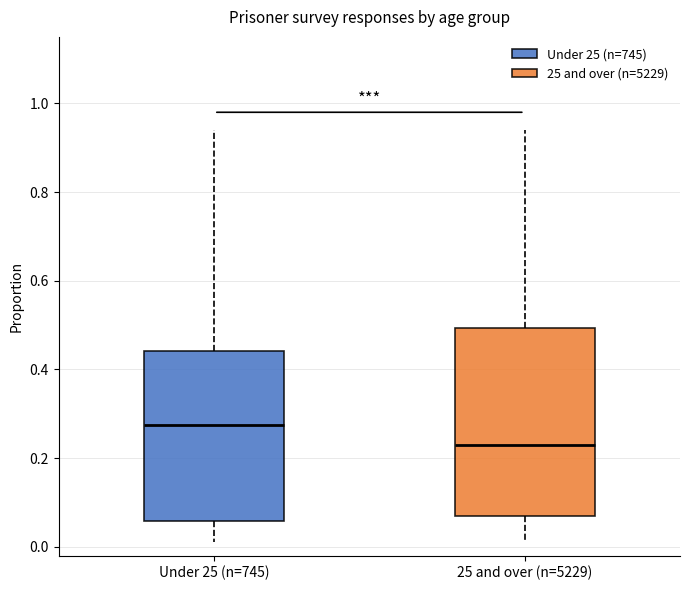

Which box has the lowest median line?

25 and over (n=5229)